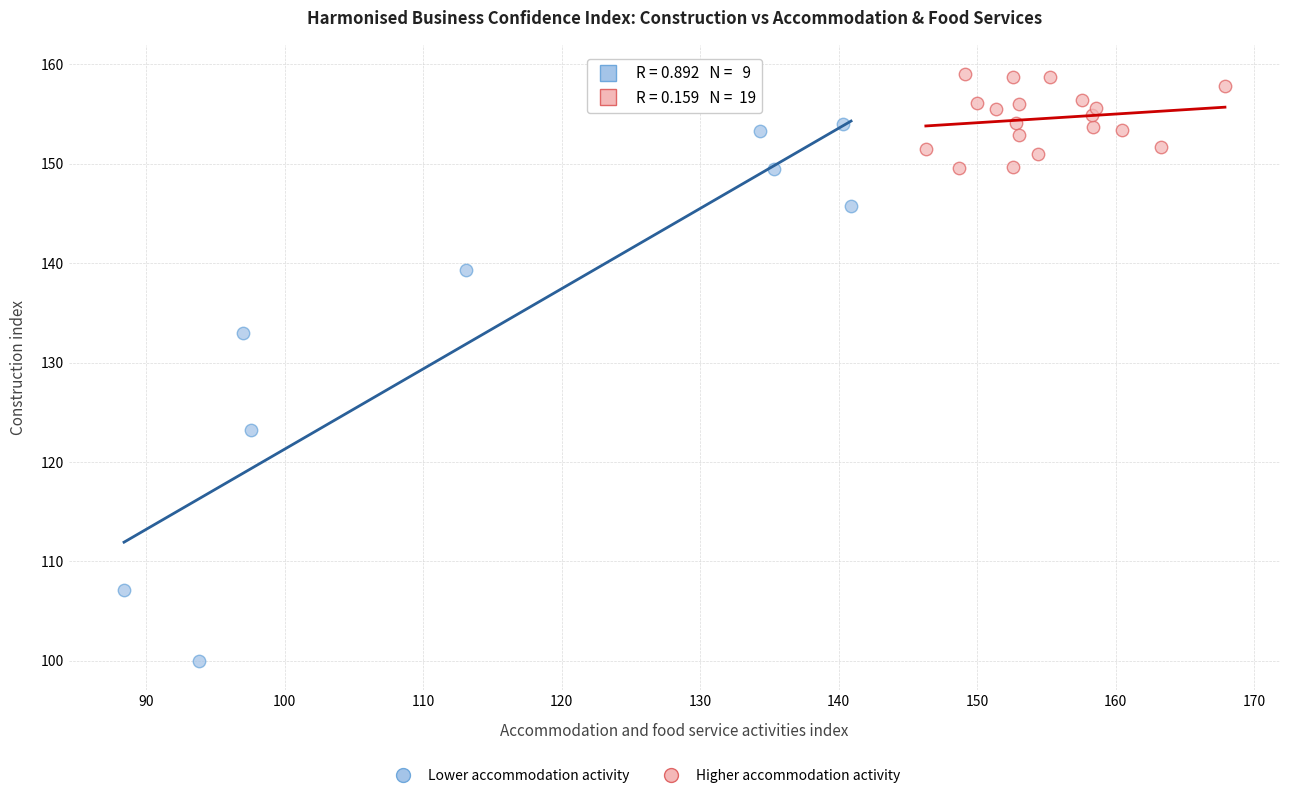

Which series has the largest Y range (max minus min)?

Lower accommodation activity